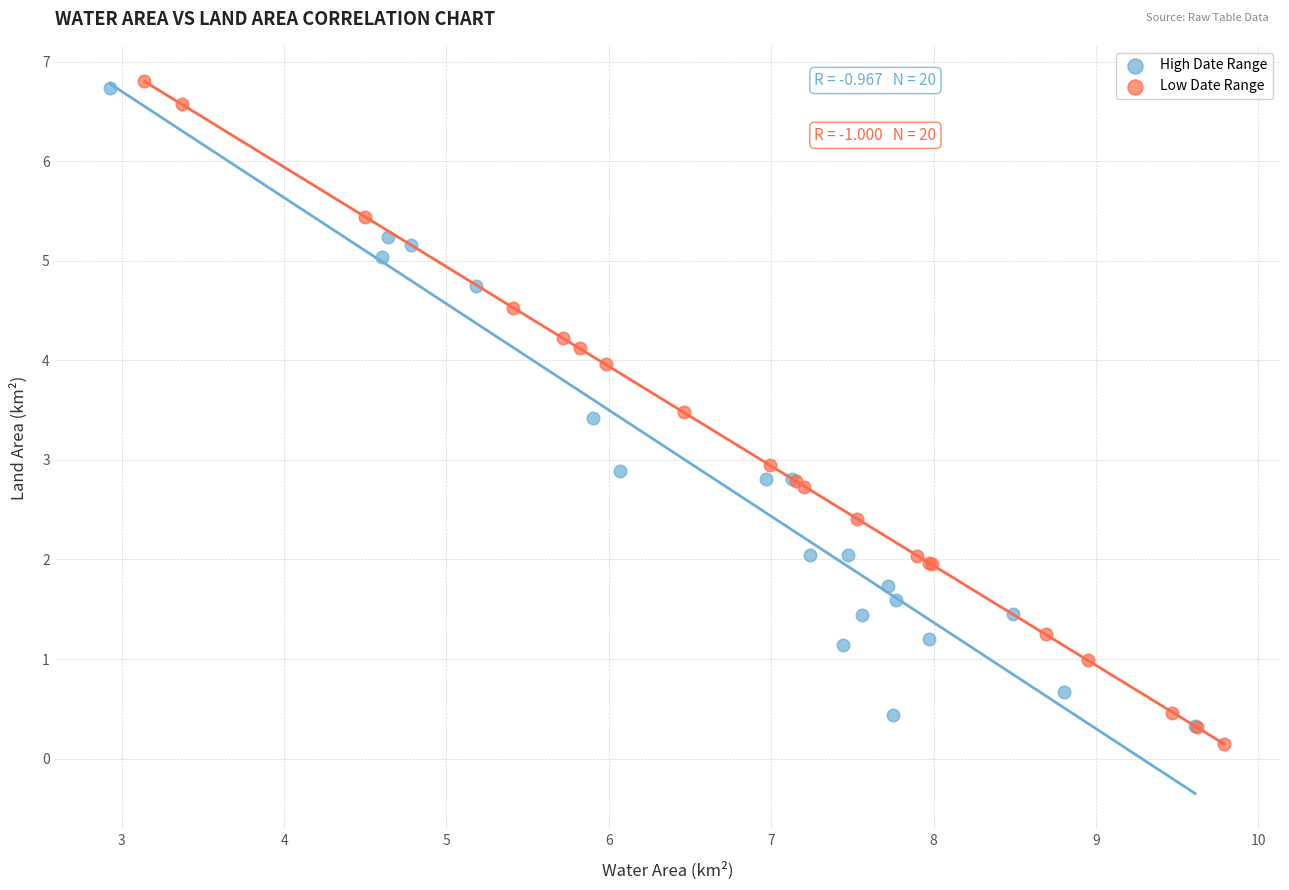

What are all the series names shown in the legend?

High Date Range, Low Date Range